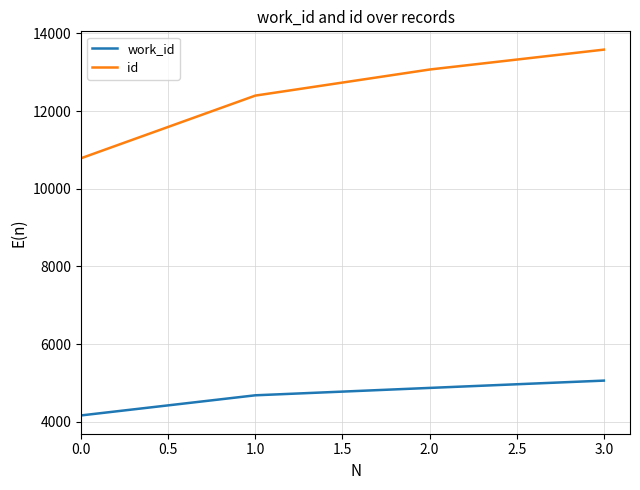

What is the average value of the id series?

12458